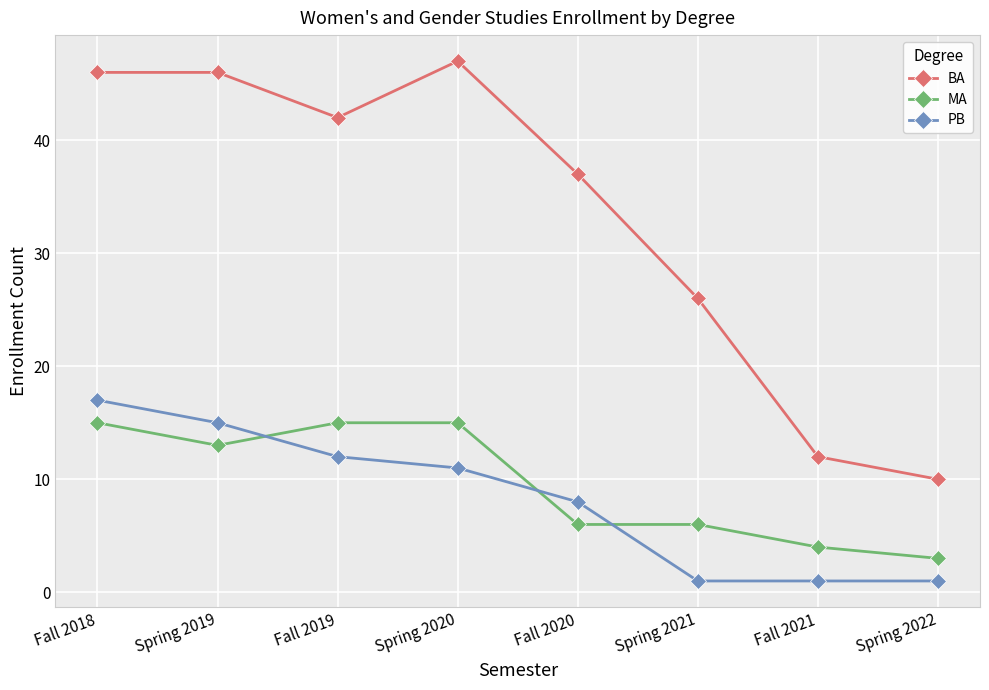

Which series ends up on top after the final intersection of PB and MA?

MA